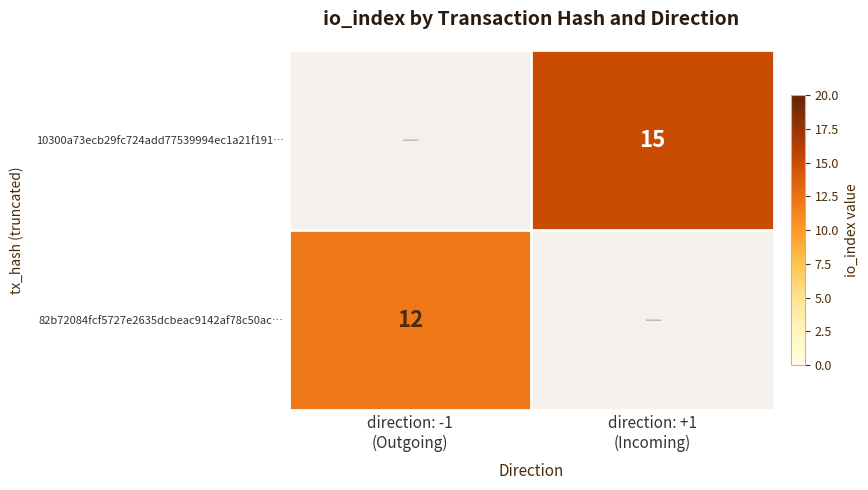

At direction: +1 (Incoming), list the series in order from largest to smallest.

82b72084fcf5727e2635dcbeac9142af78c50ac…, 10300a73ecb29fc724add77539994ec1a21f191…